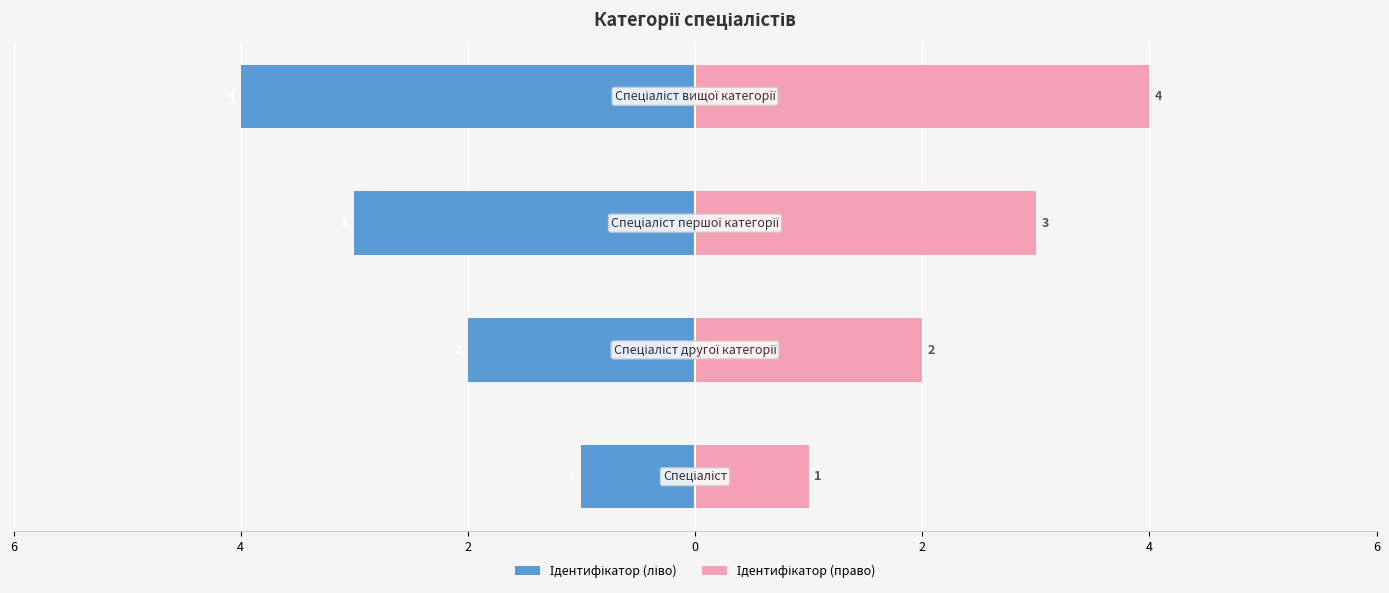

What is the average value of the Ідентифікатор (право) series?

2